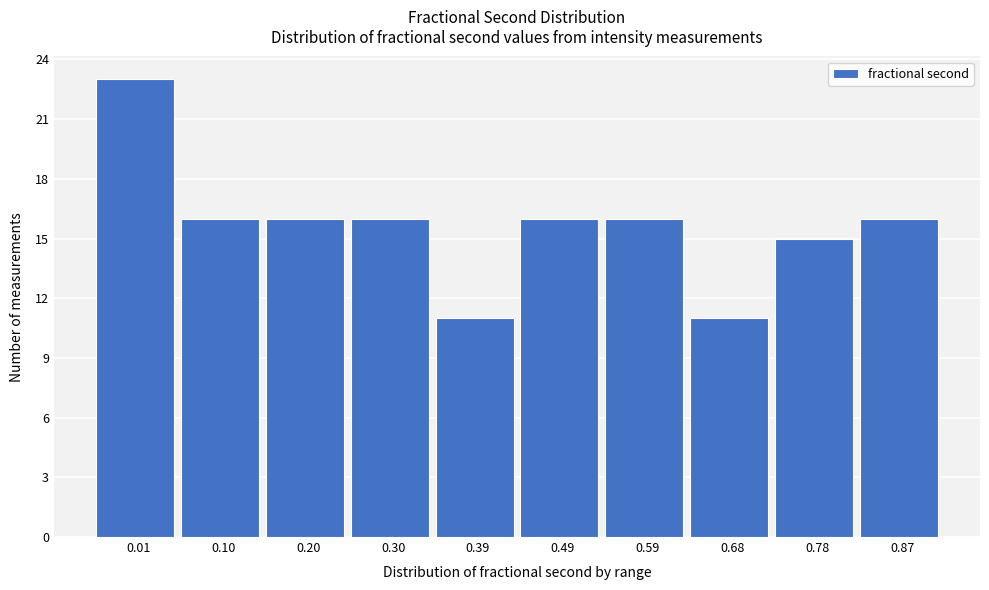

Reading left to right, extract all data points from this chart.

23	16	16	16	11	16	16	11	15	16